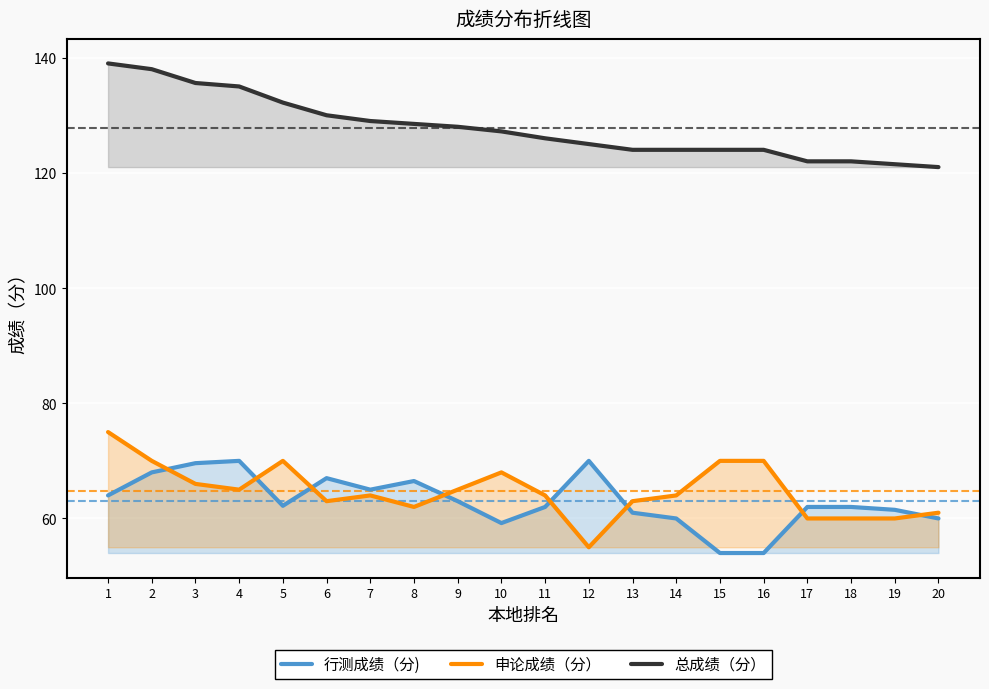

Reading left to right, what are all the values shown in this chart?

行测成绩（分): 64.0	68.0	69.6	70.0	62.2	67.0	65.0	66.5	63.0	59.2	62.0	70.0	61.0	60.0	54.0	54.0	62.0	62.0	61.5	60.0
申论成绩（分）: 75.0	70.0	66.0	65.0	70.0	63.0	64.0	62.0	65.0	68.0	64.0	55.0	63.0	64.0	70.0	70.0	60.0	60.0	60.0	61.0
总成绩（分）: 139.0	138.0	135.6	135.0	132.2	130.0	129.0	128.5	128.0	127.2	126.0	125.0	124.0	124.0	124.0	124.0	122.0	122.0	121.5	121.0